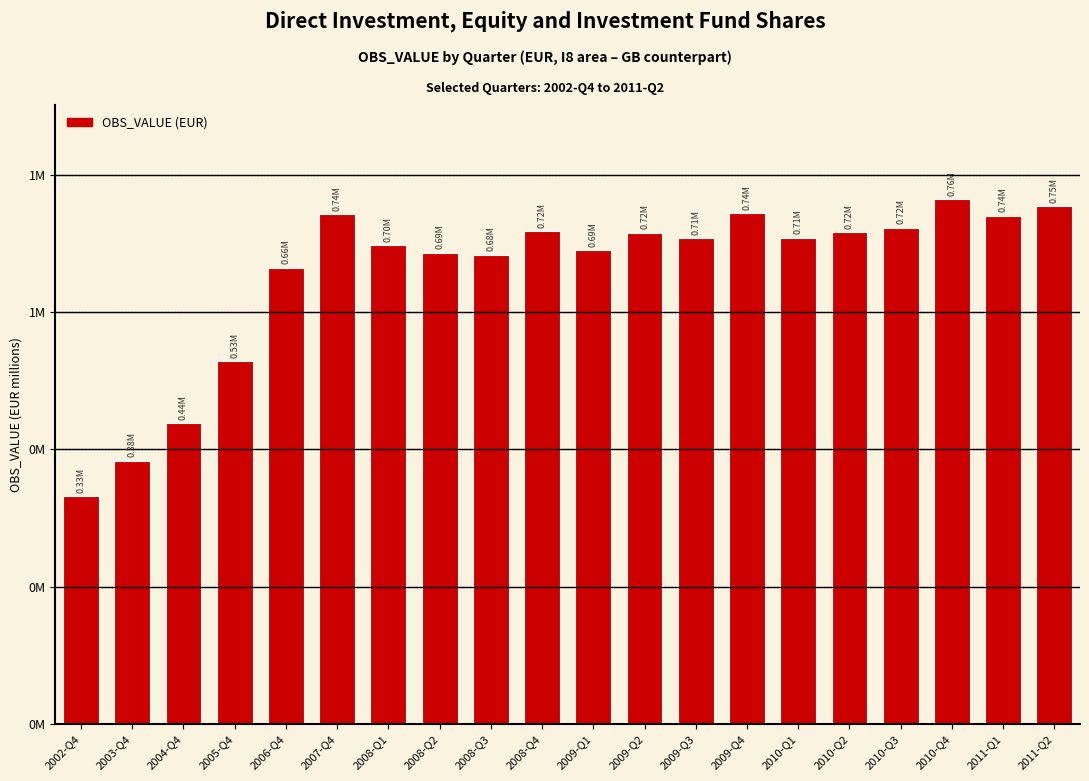

Approximately how many times larger is the value at 2005-Q4 compared to 2009-Q1?

0.8